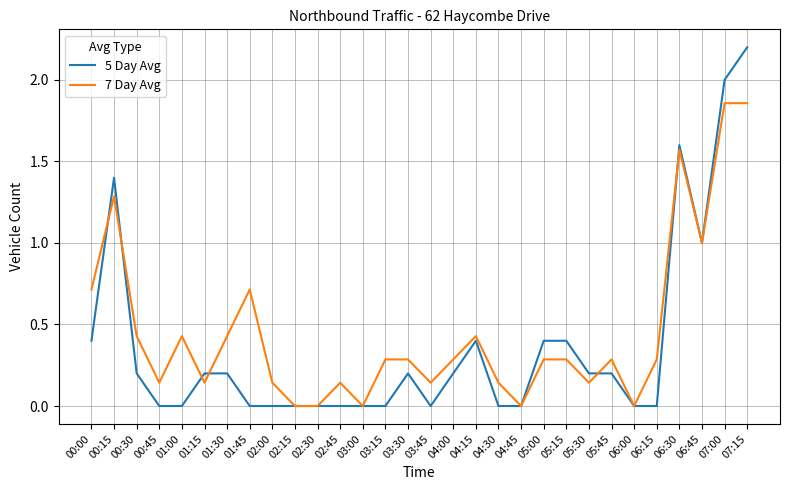

What position from the right is 05:30?

8